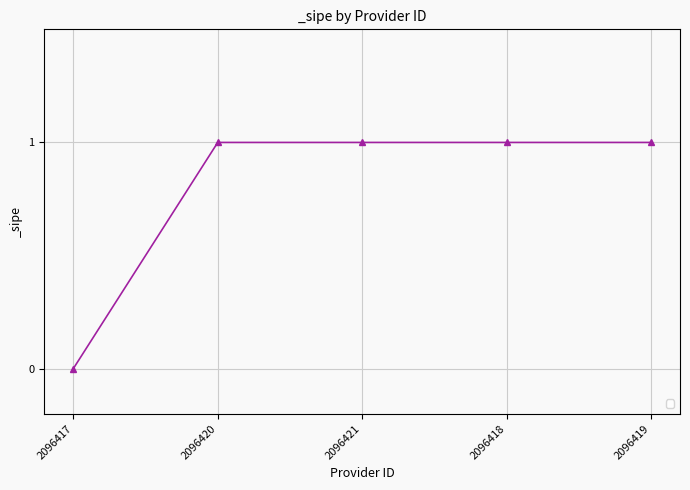

How many values are above zero?

4